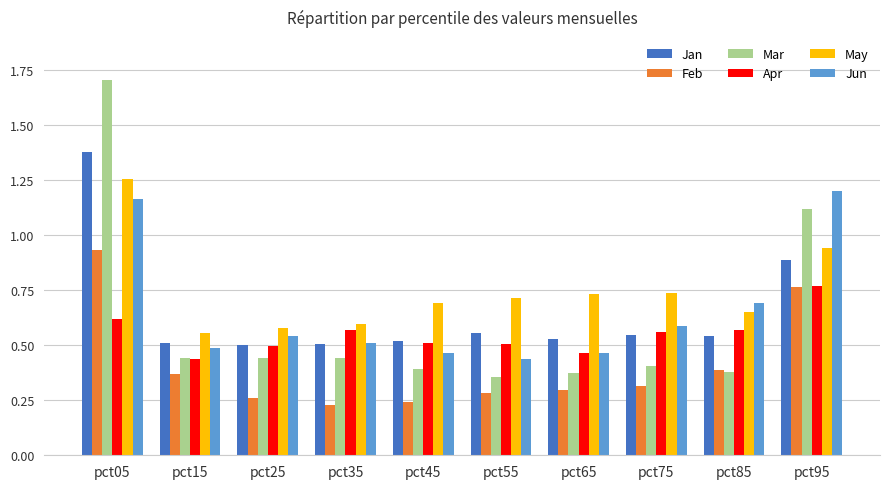

Which series has the widest spread of values?

Mar